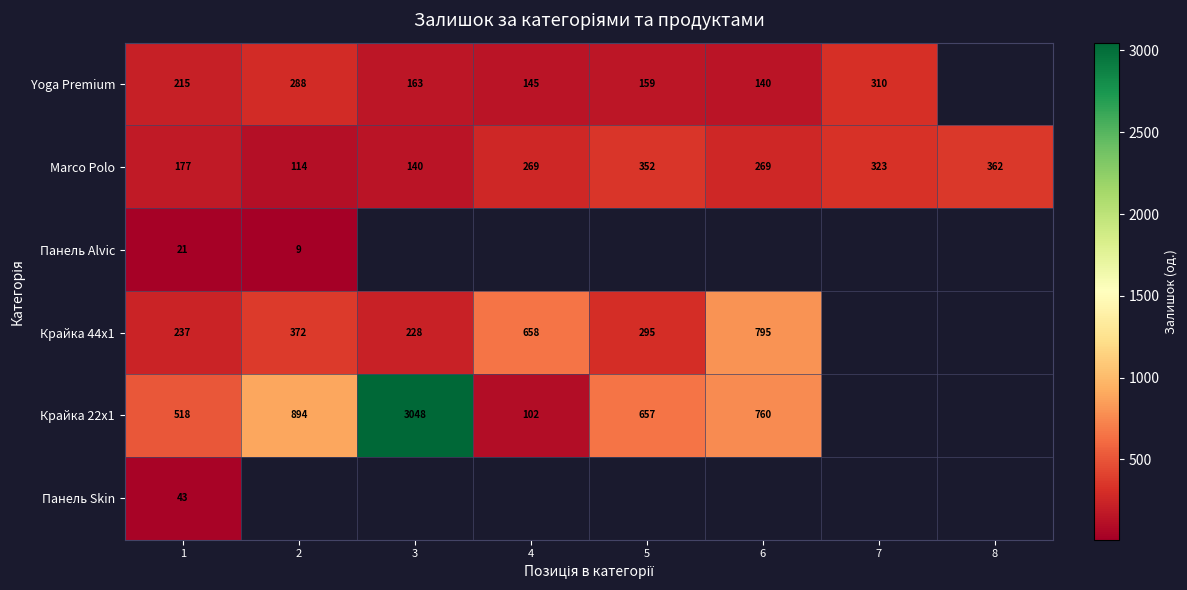

At which category is the sum across all series the highest?

1